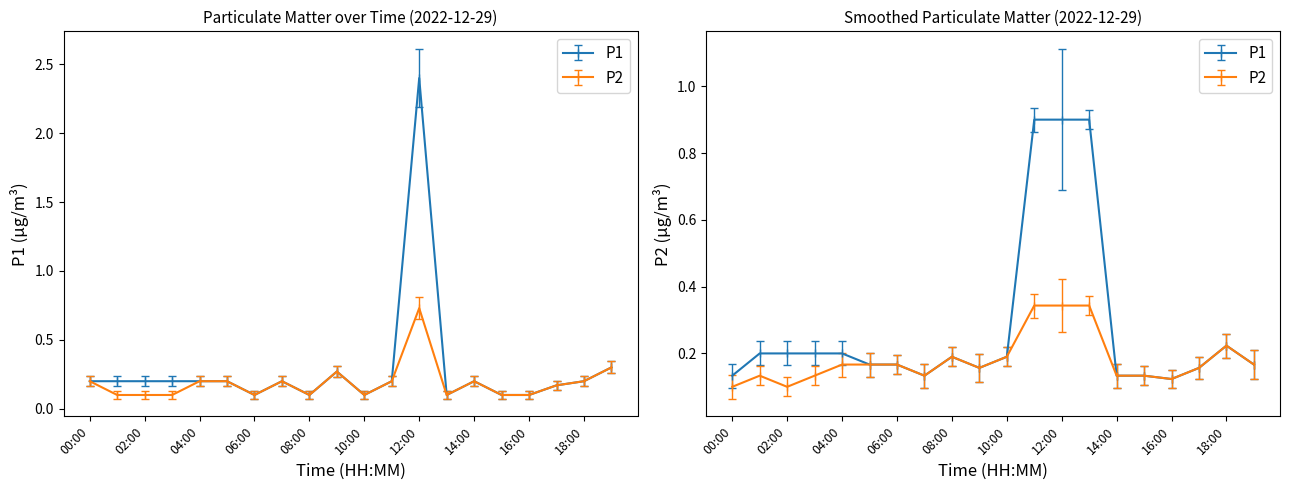

How many data points does each series have?

20